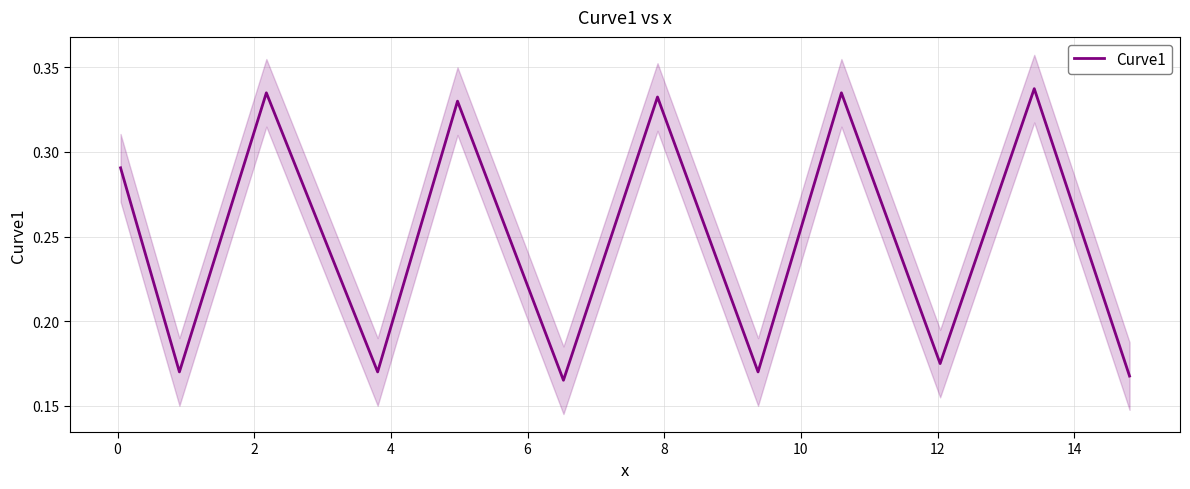

What is the sum of all values?

3.0